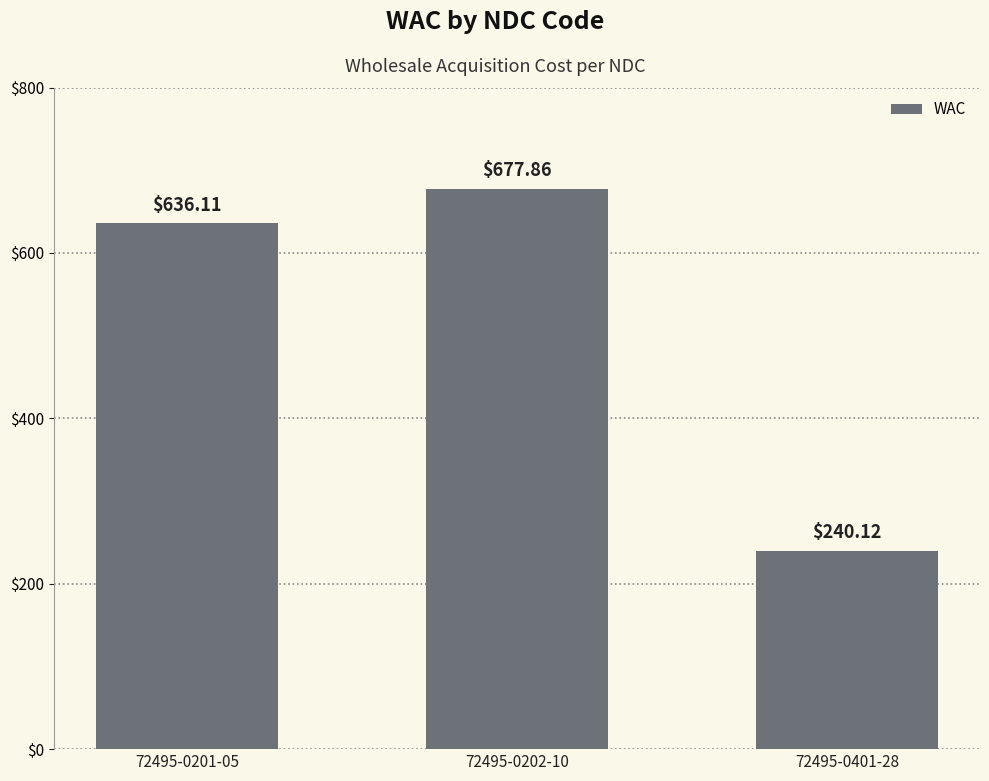

At which category does the chart reach its peak across all series?

72495-0202-10